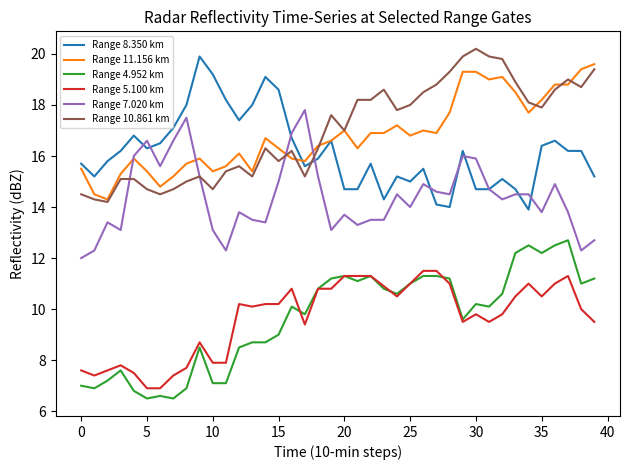

True or false: Range 8.350 km and Range 5.100 km intersect in this chart.

False